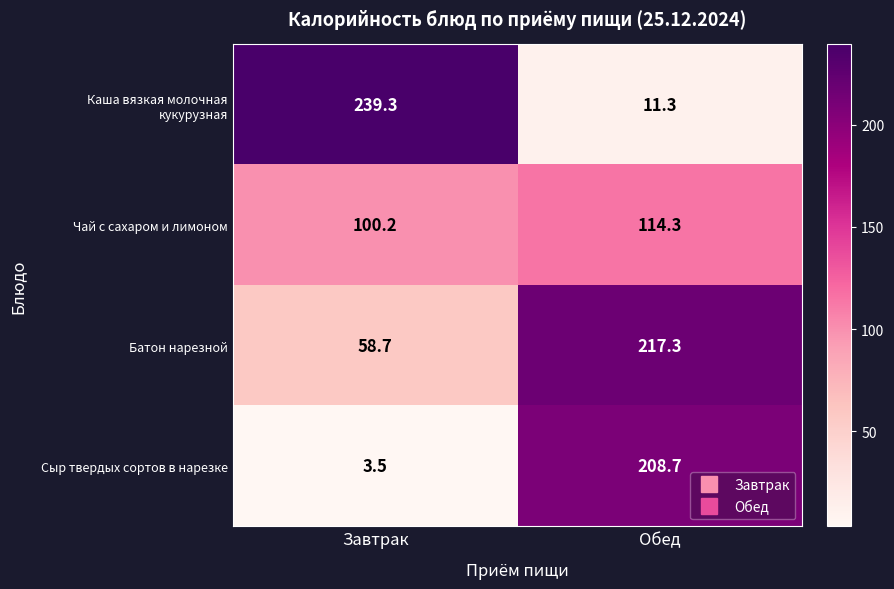

Where does the Чай с сахаром и лимоном series first go above 114?

Обед